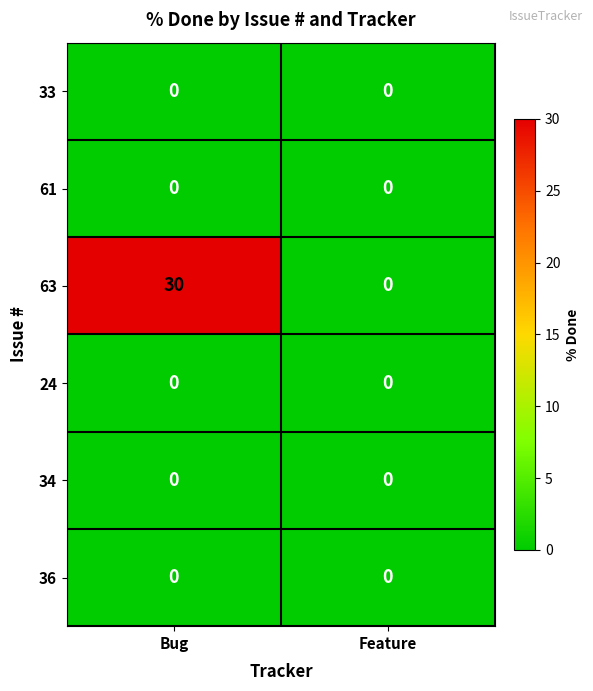

Between Bug and Feature, which series saw the biggest shift?

63